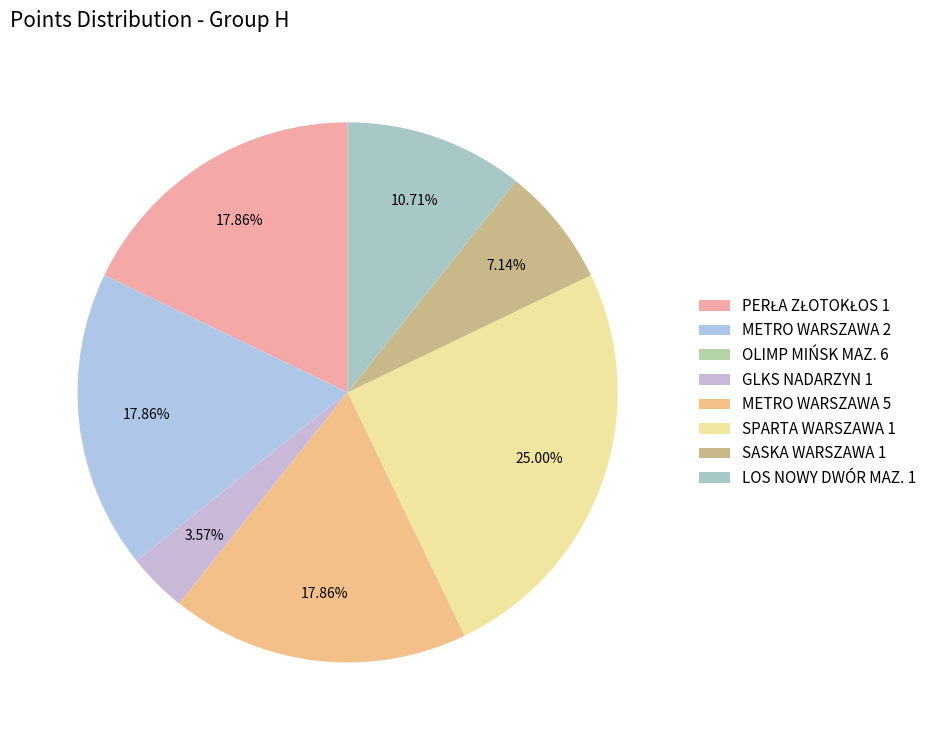

What is the ratio of the value at GLKS NADARZYN 1 to the value at PERŁA ZŁOTOKŁOS 1?

0.2